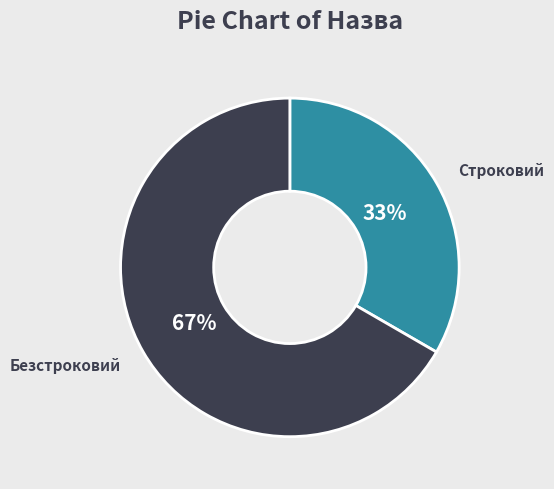

Which category accounts for the majority?

Безстроковий